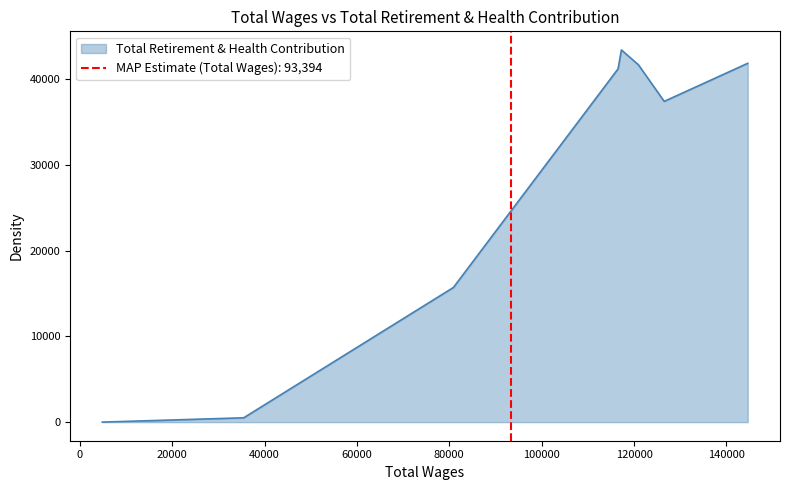

Reading left to right, extract all data points from this chart.

144623.0=41879	126533.0=37438	120963.0=41702	117269.0=43441	116540.0=41230	80890.0=15714	35473.0=502	4863.0=0